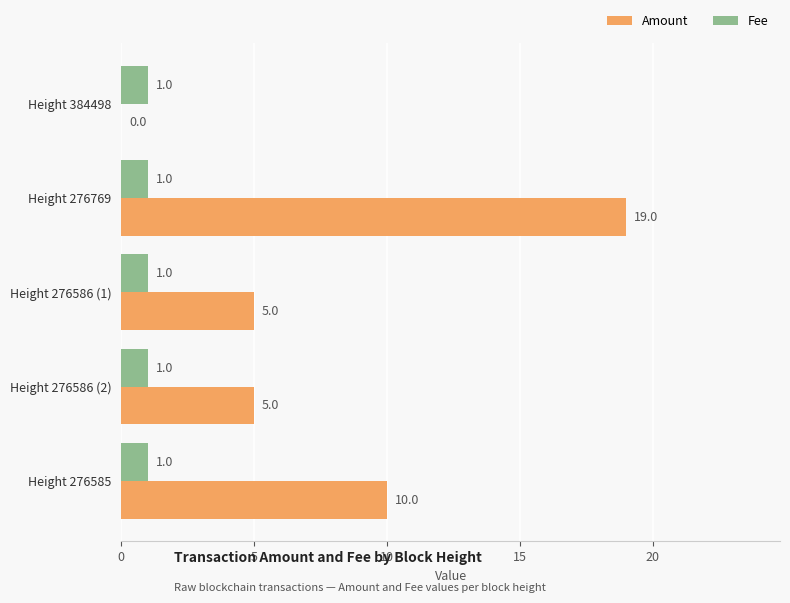

True or false: Amount has a value of 3 at Height 276586 (1).

False